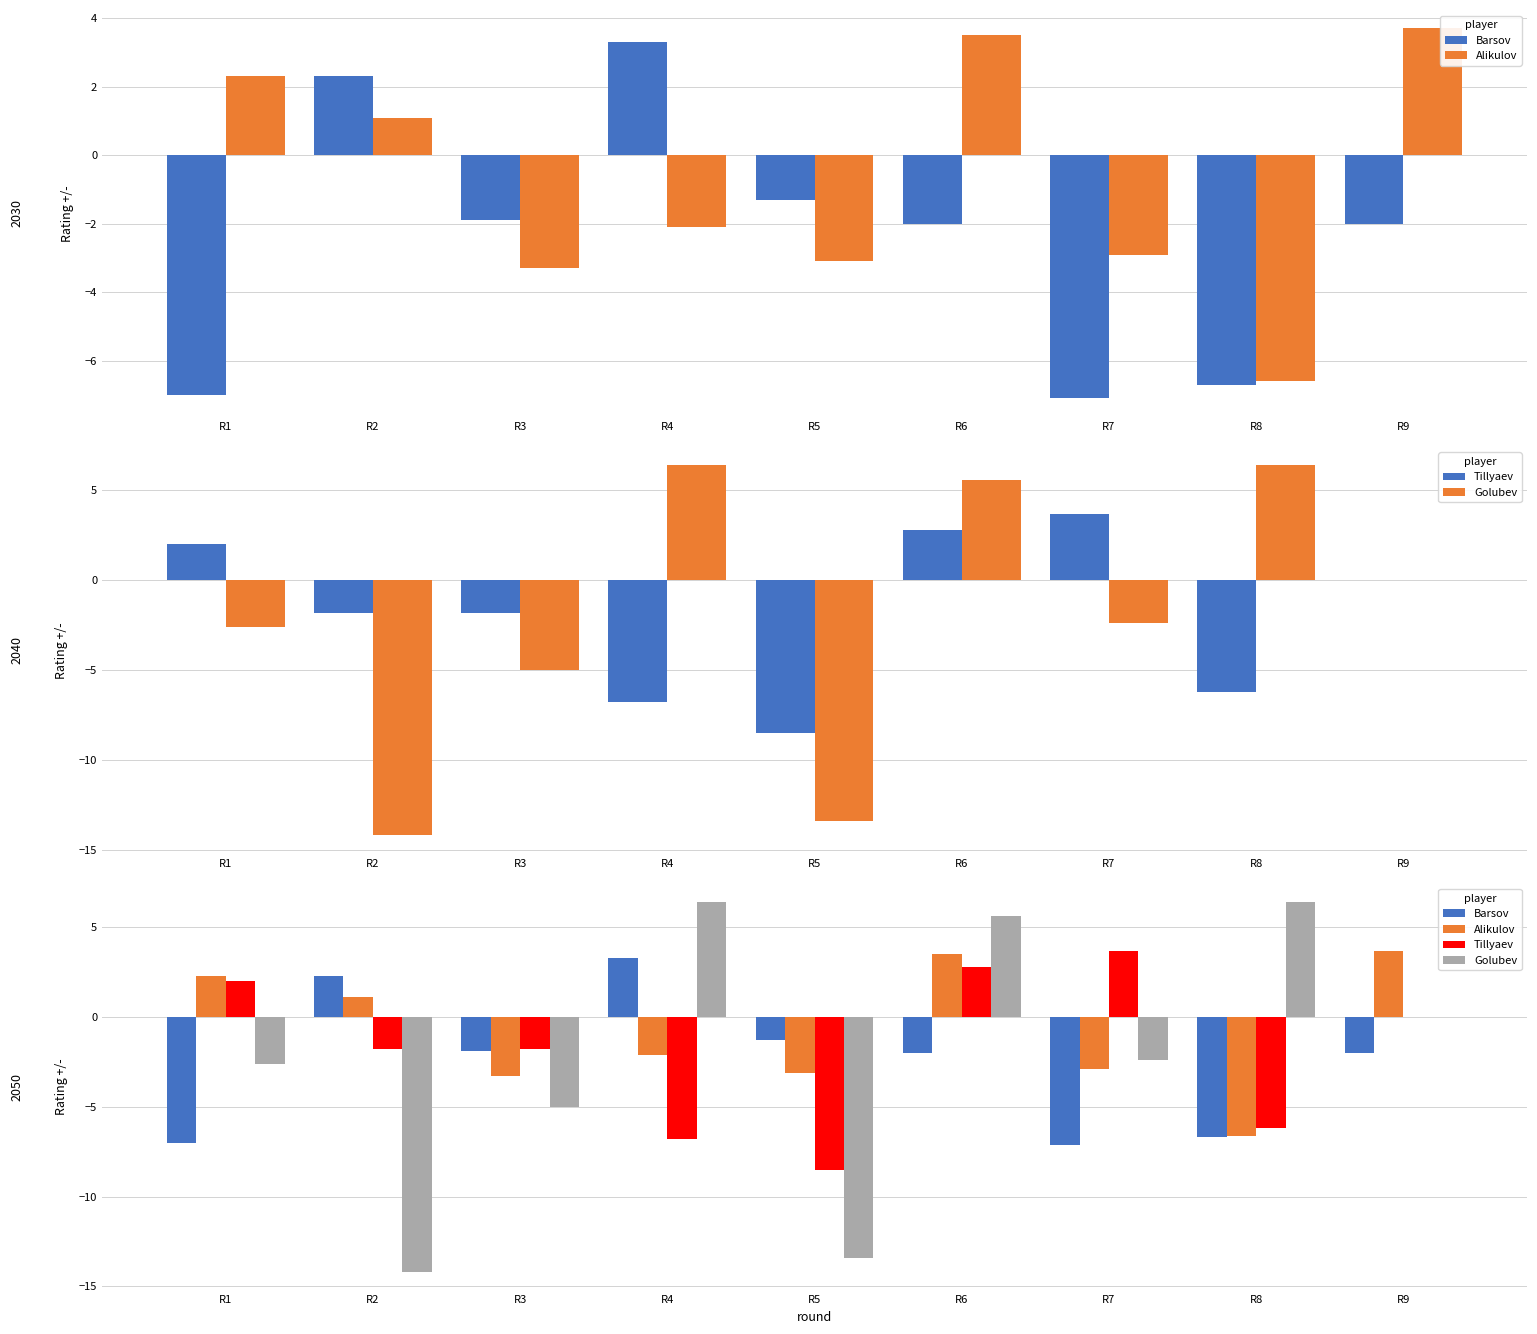

At which label does Alikulov reach its minimum?

R8